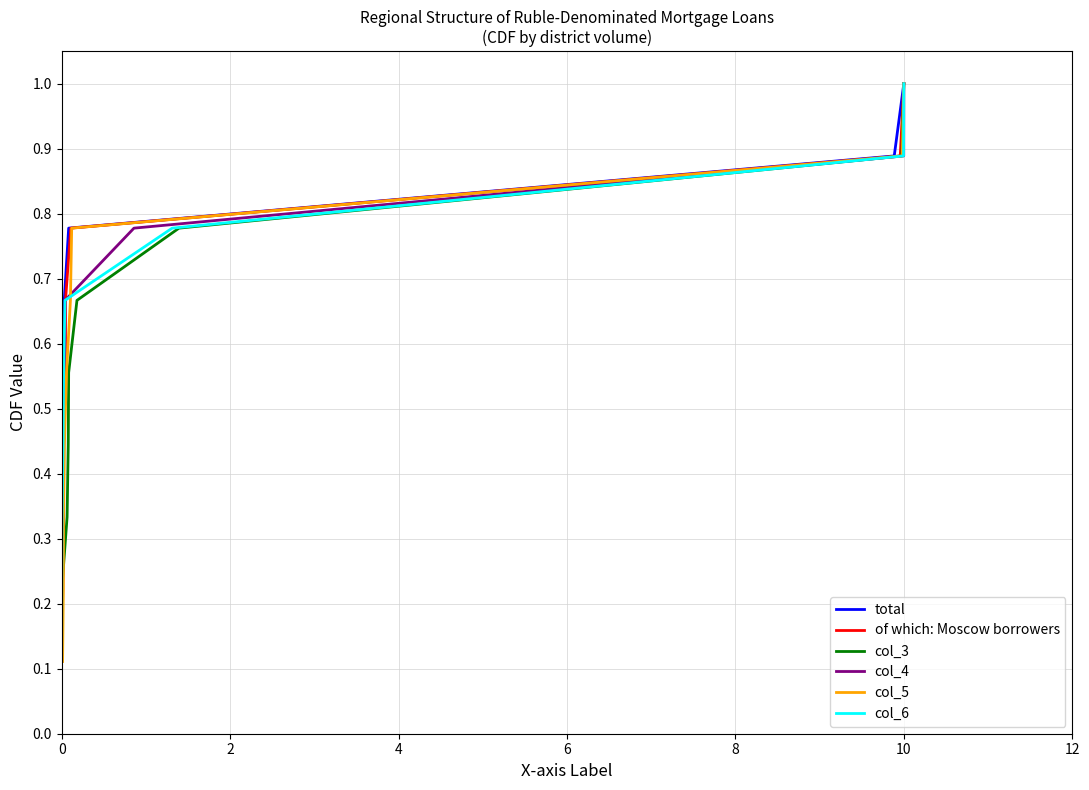

What is the maximum value for total?

1.0